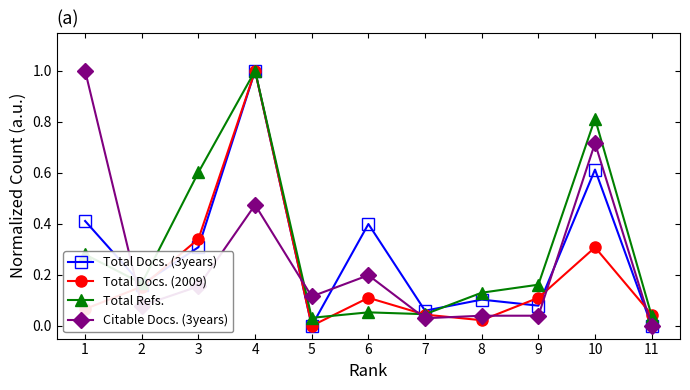

Where is Total Docs. (2009) nearest to the value 0?

5